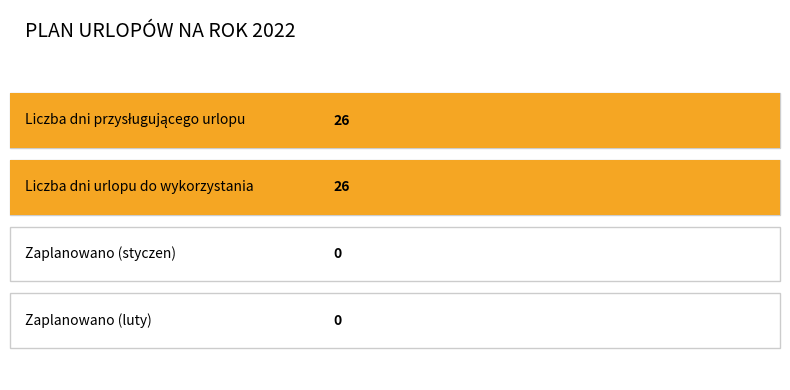

List the series in order of their peak value, lowest first.

Zaplanowano, Liczba dni przysługującego urlopu, Liczba dni urlopu do wykorzystania